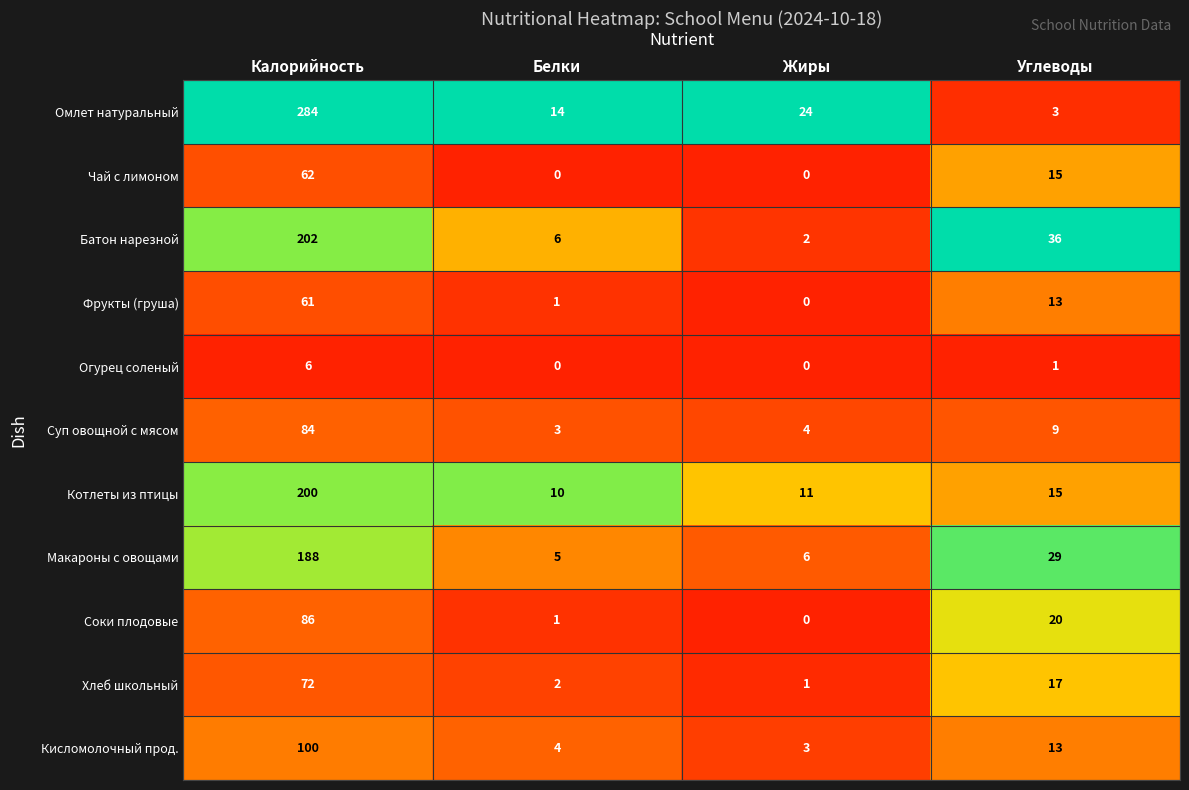

At which category is the sum across all series the highest?

Калорийность